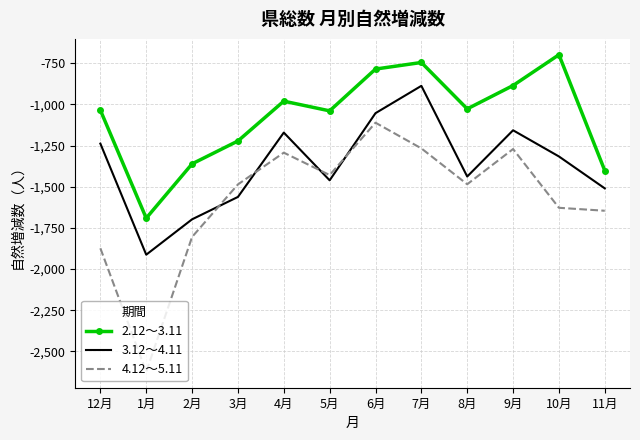

At which category does 2.12～3.11 reach its first local valley?

1月